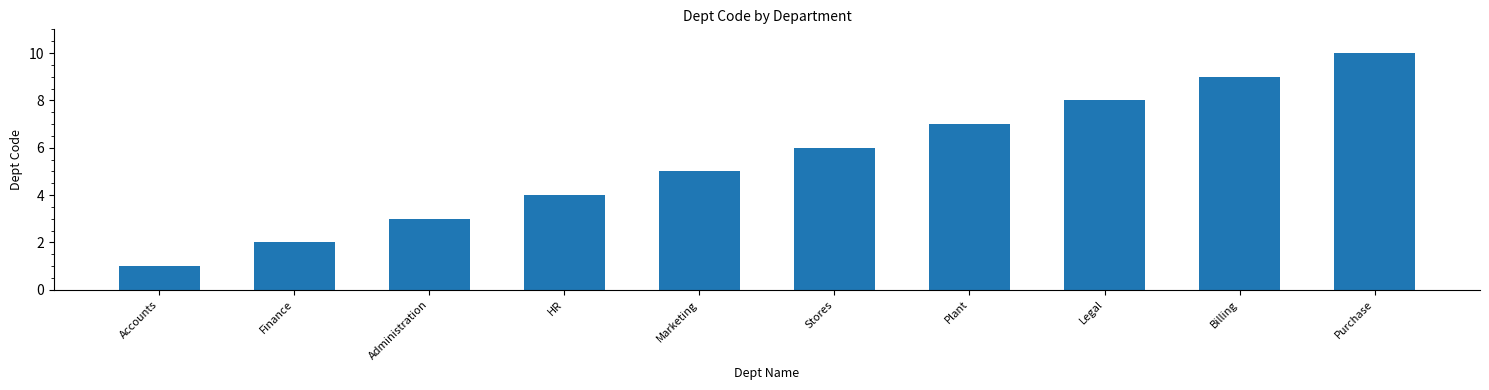

Read the value at Billing.

9